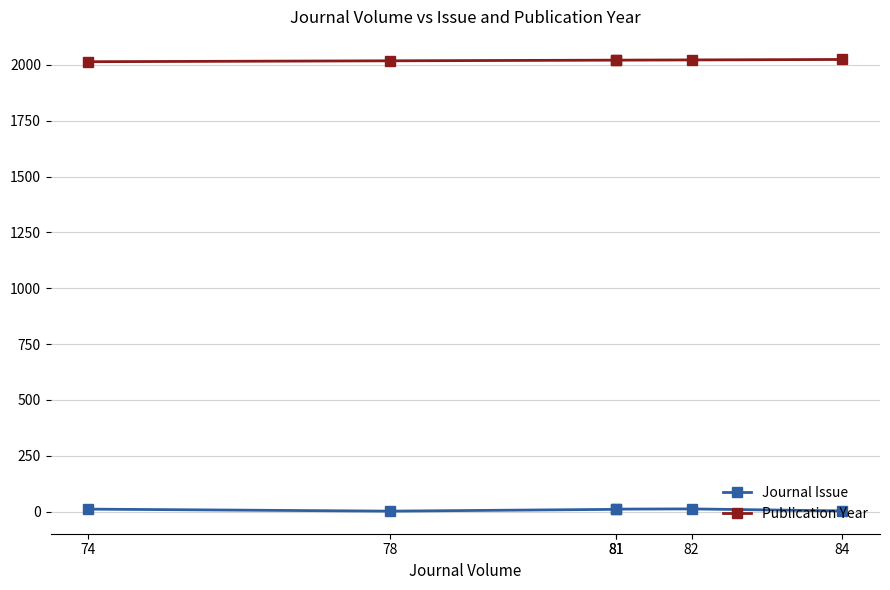

Is this an area chart (filled region under the line)?

No